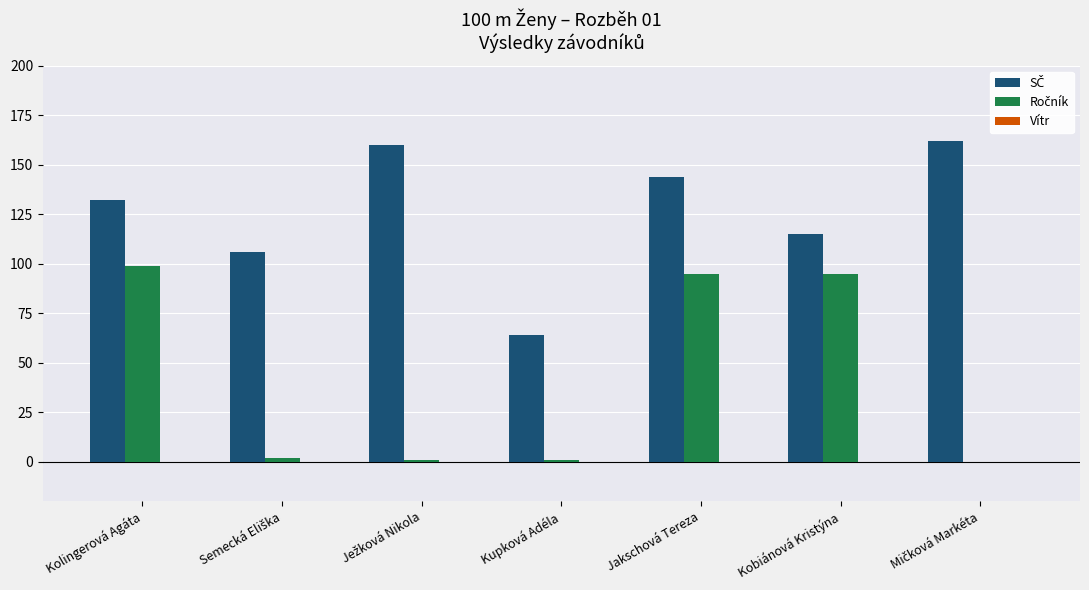

What is the greatest value displayed?

162